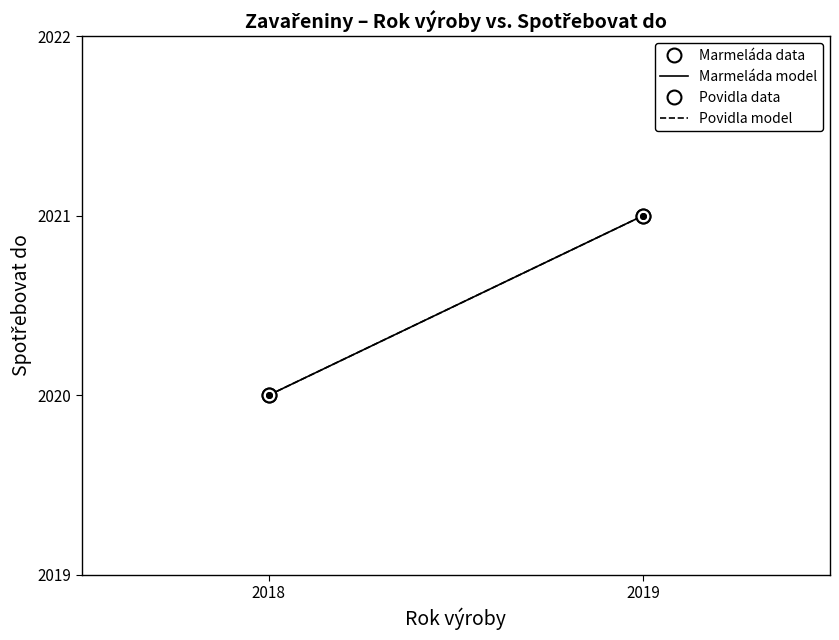

Read the Povidla data value at 2018.

2020